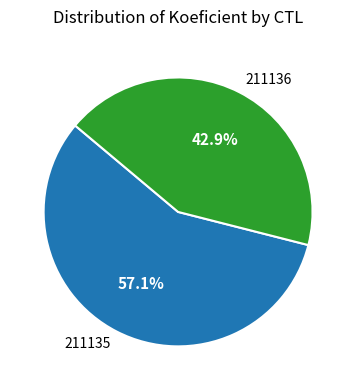

What percentage is the 211136 slice, to the nearest percent?

43%